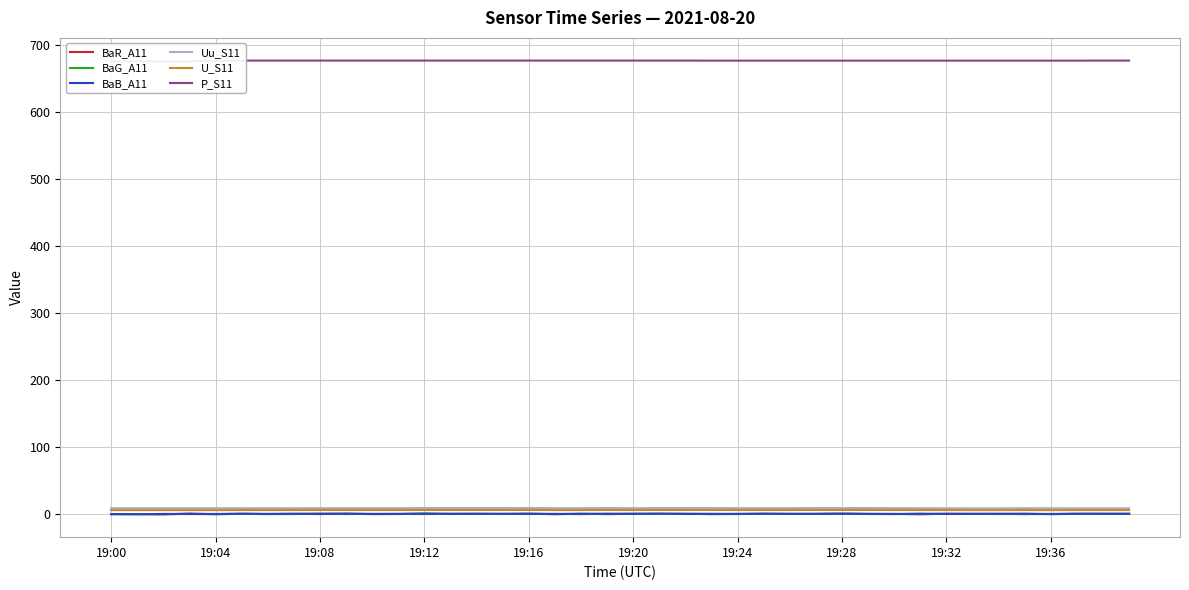

What is the value of the Uu_S11 point at the 39th from the left?

8.7